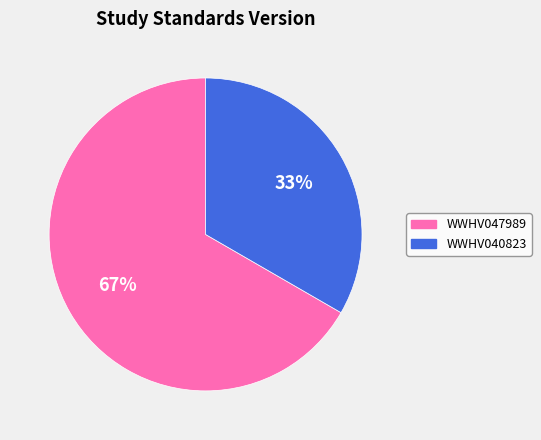

To the nearest percent, what is the average slice percentage?

50%